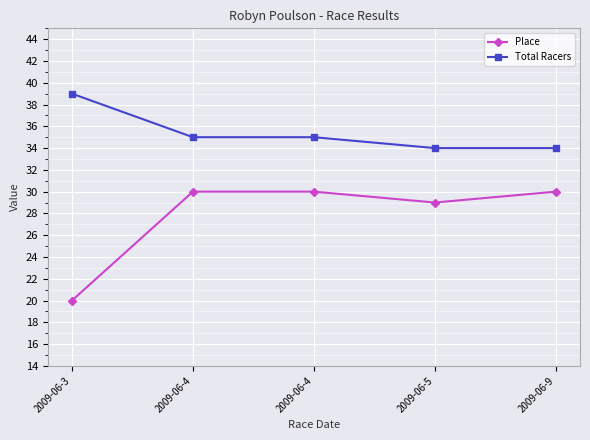

What is the difference between the second highest and minimum values in the Total Racers series?

1